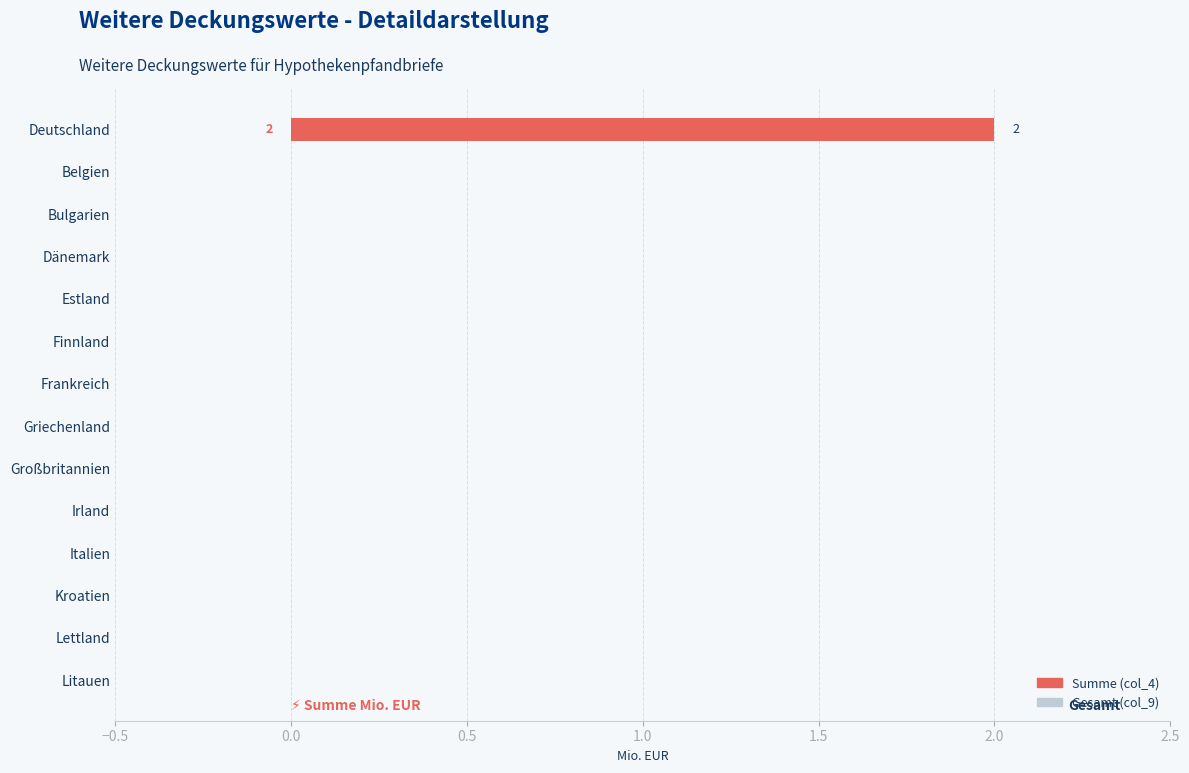

What is the sum of all Summe (col_4) values?

2